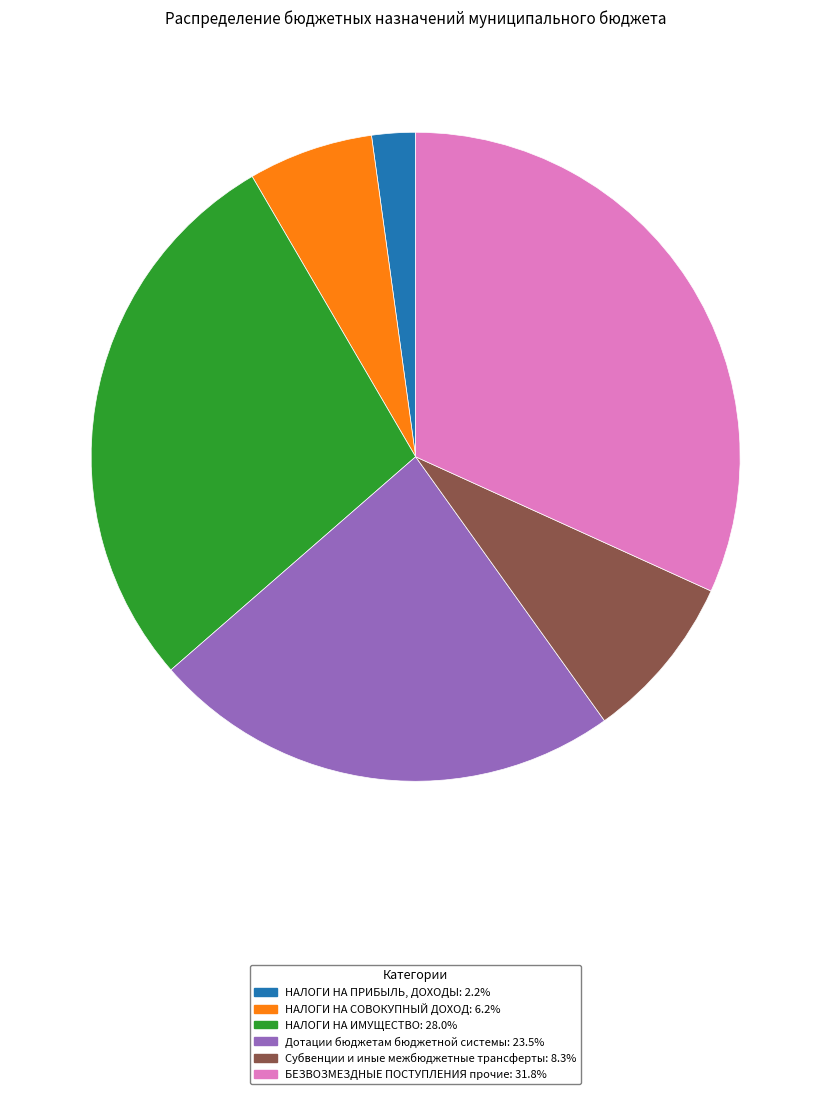

How many segments does this pie chart have?

6